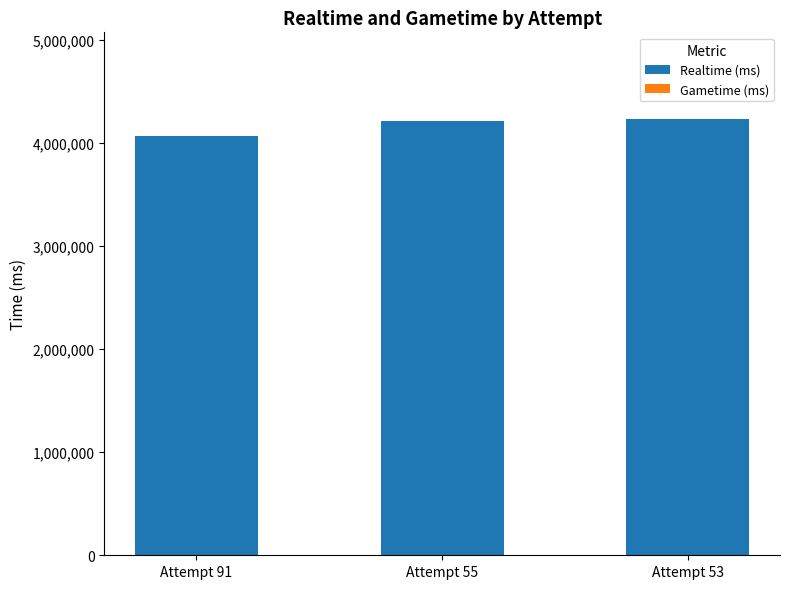

Which has a higher value, Attempt 91 or Attempt 53?

Attempt 53